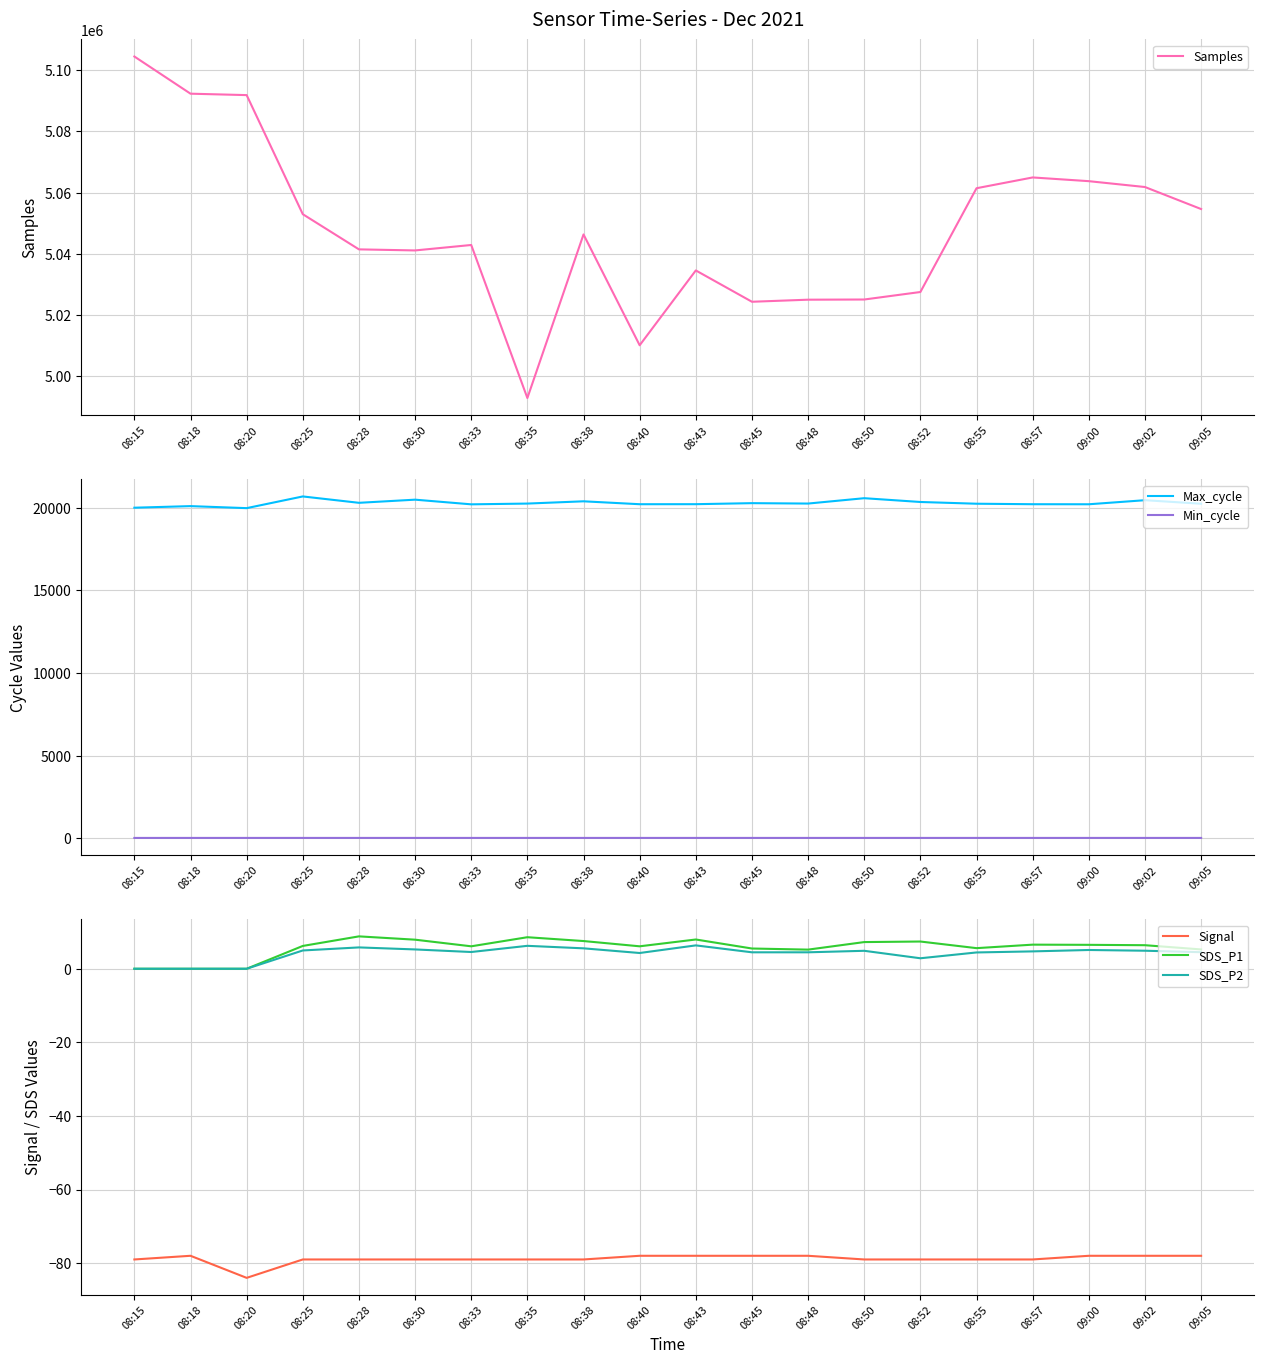

Does the chart have visible grid lines?

Yes